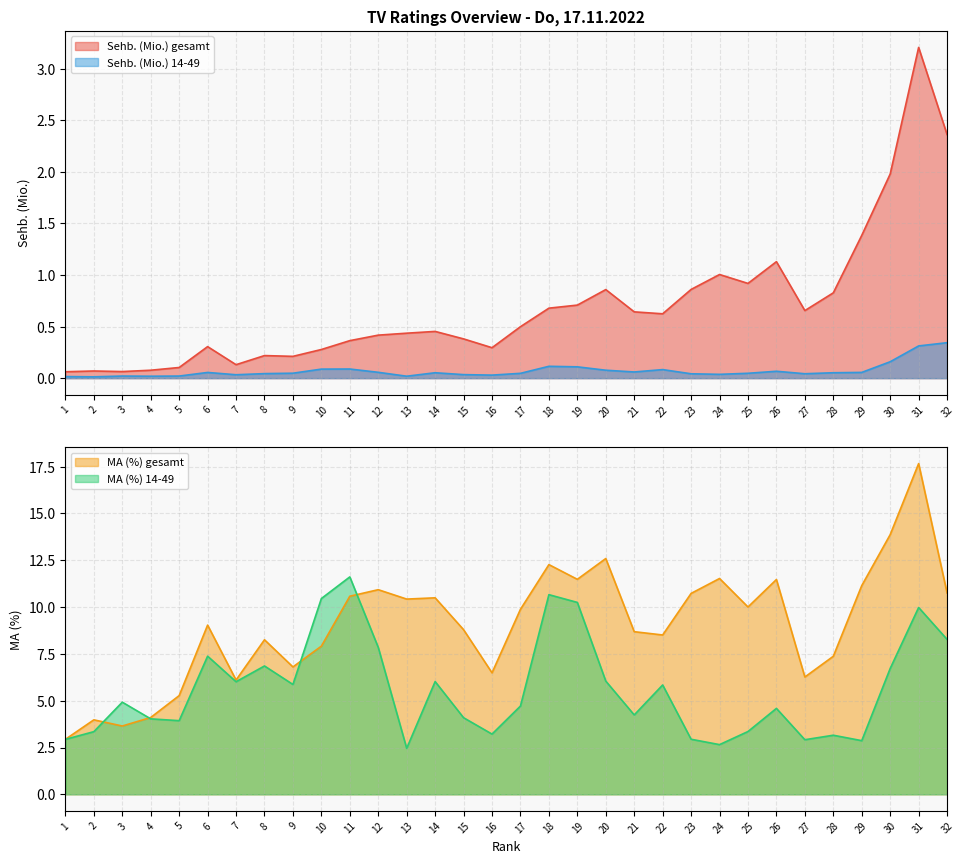

How many interior local valleys does the MA (%) gesamt series have?

9